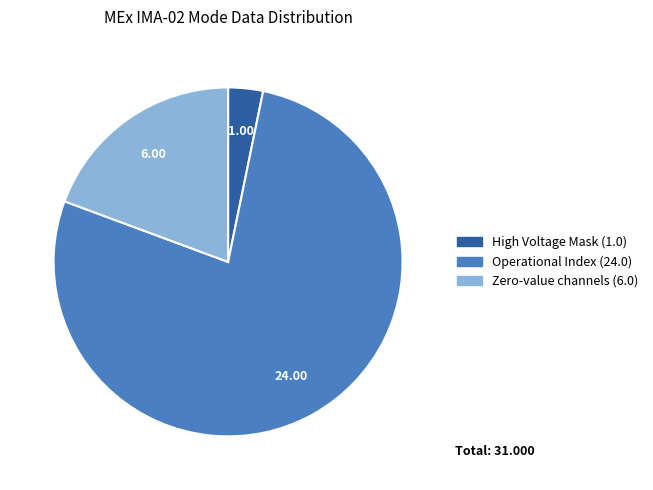

Is there a majority slice in this chart?

Yes